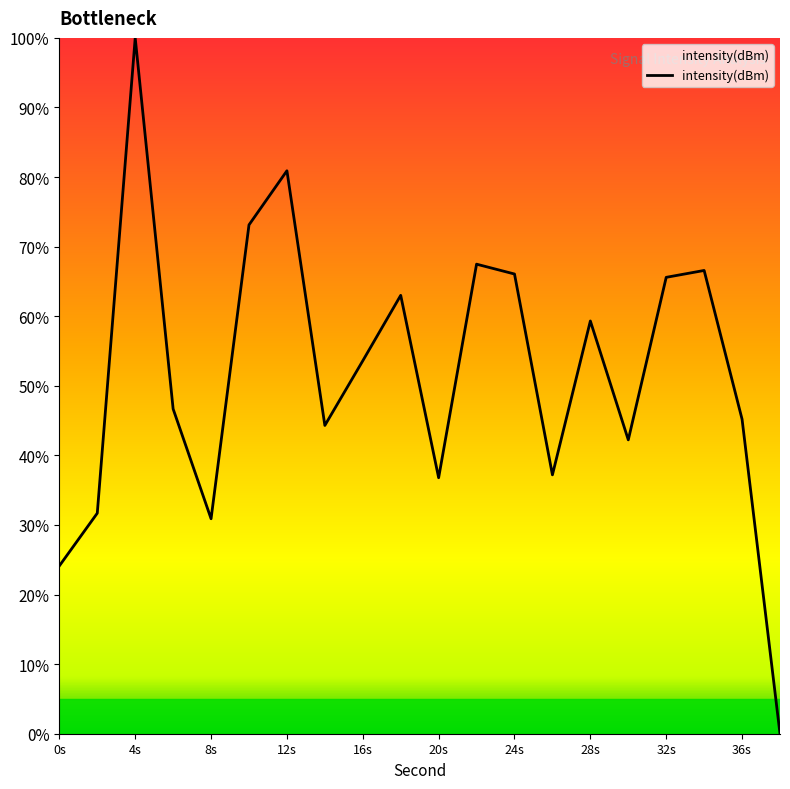

What is the maximum value shown in the chart?

100.0